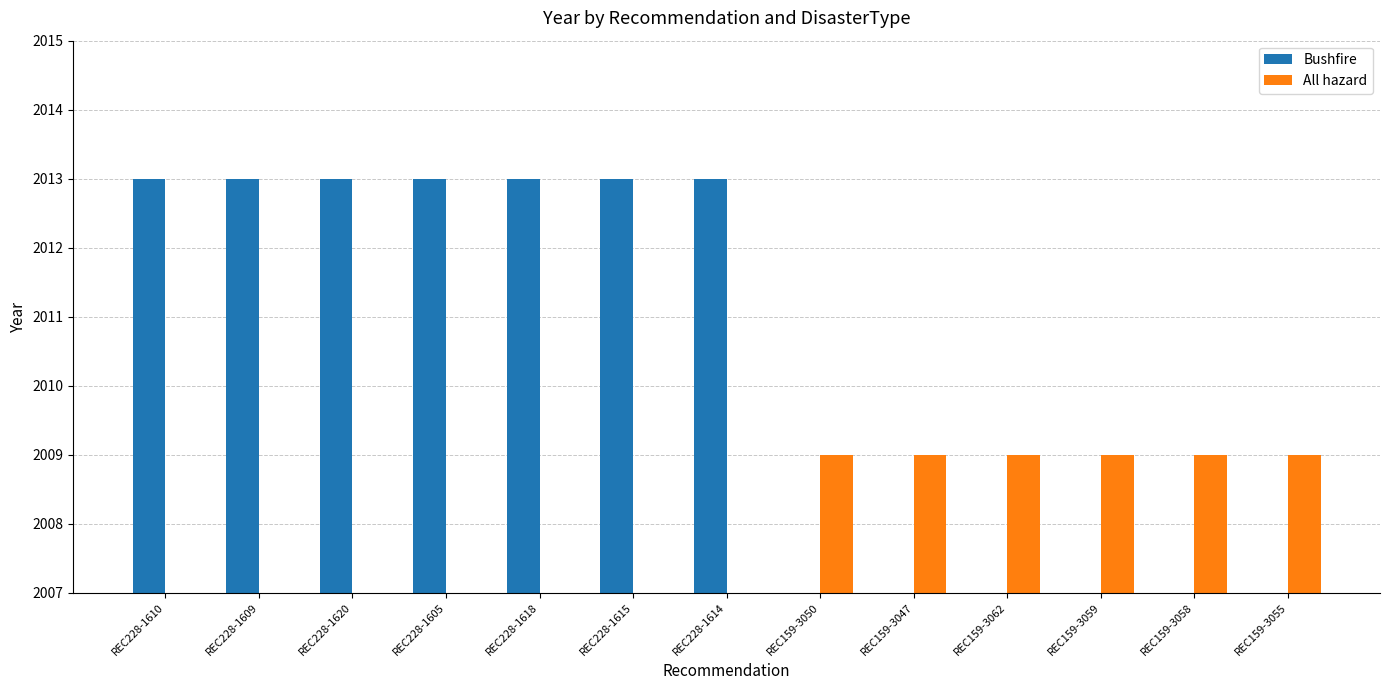

How many data points does each series have?

13